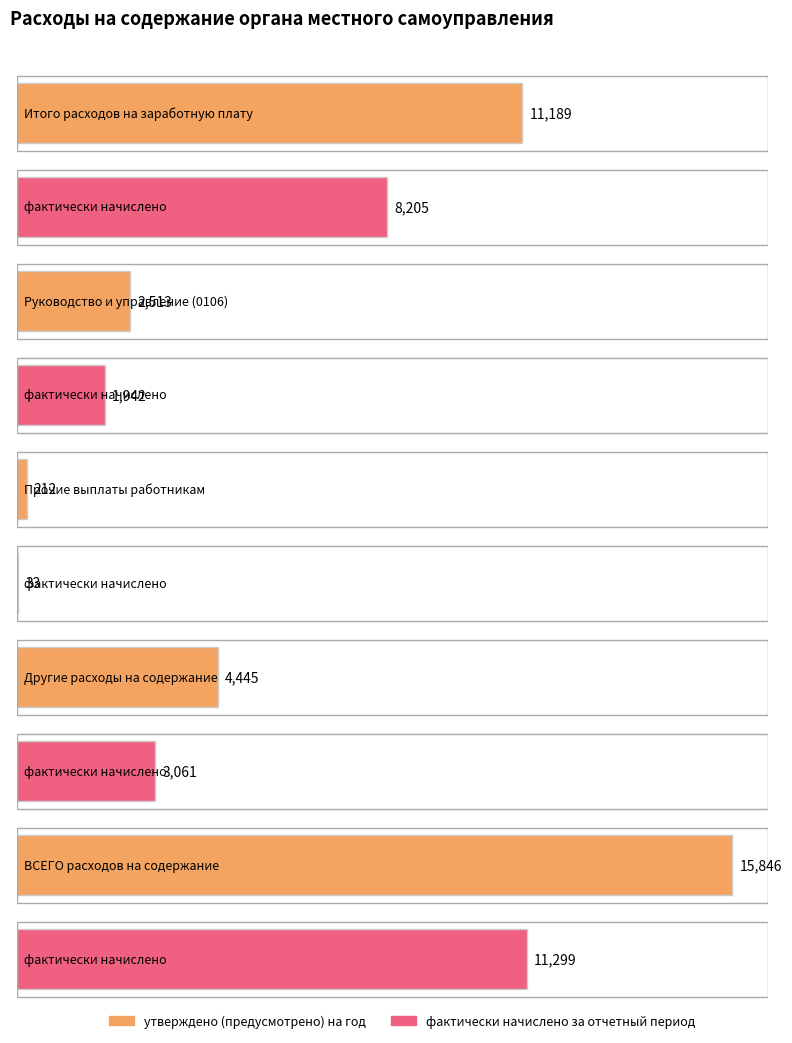

Where is утверждено (предусмотрено) на год nearest to the value 8029?

Итого расходов на заработную плату